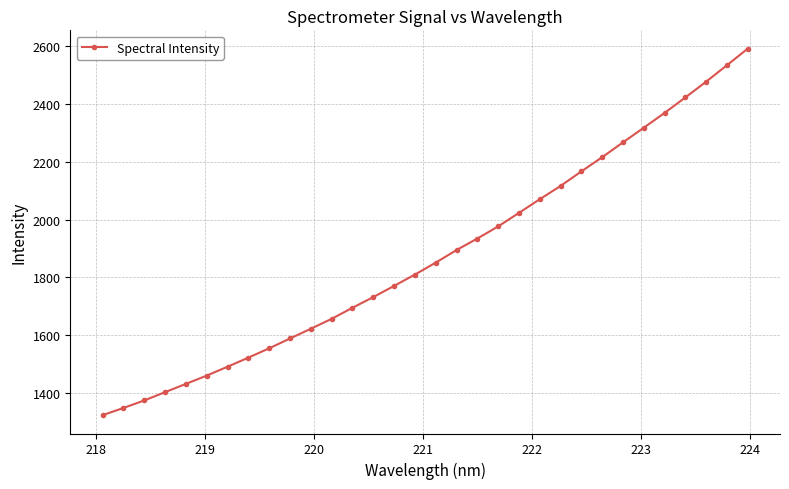

What is the sum of all values?

60015.4